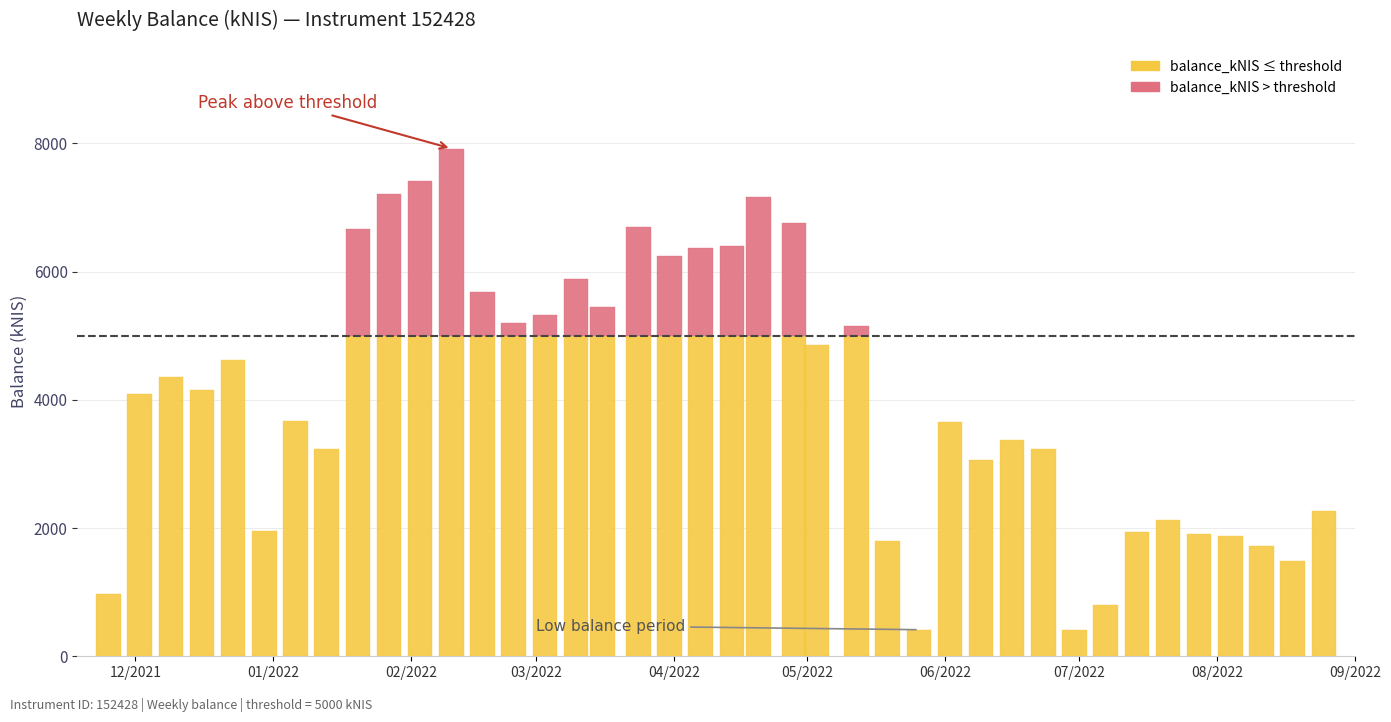

Where is the data nearest to the value 4166?

3